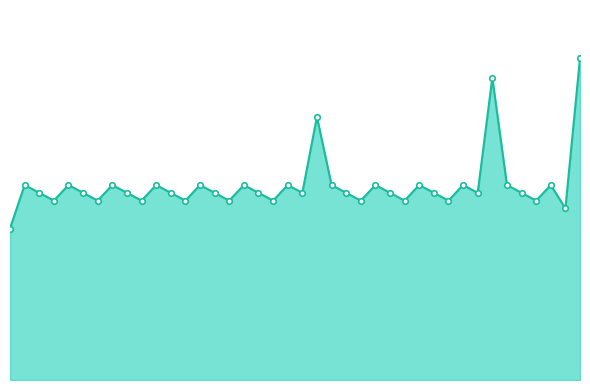

Is this an area chart (filled region under the line)?

Yes